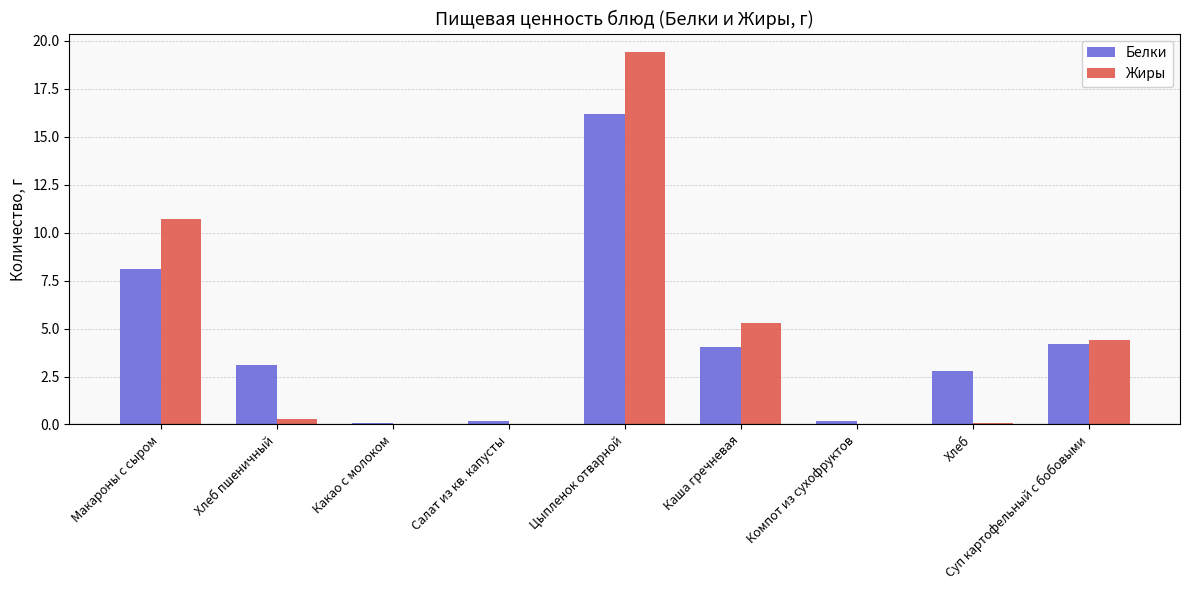

Between Макароны с сыром and Салат из кв. капусты, which series saw the biggest shift?

Жиры